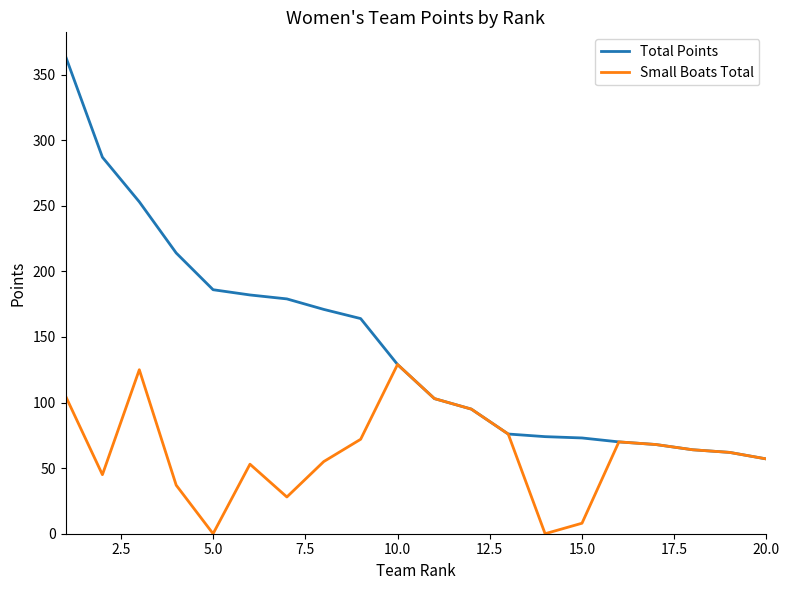

Which series has the largest range (max minus min)?

Total Points